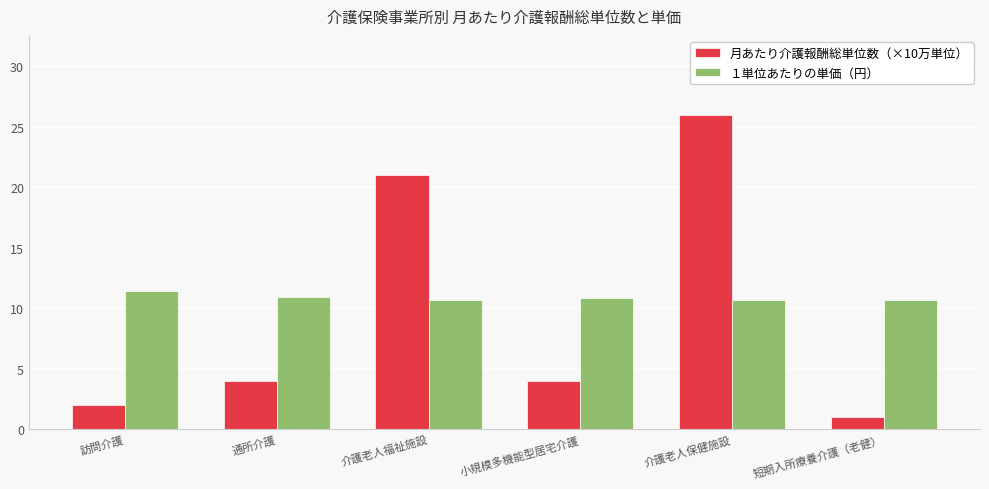

Is the value of １単位あたりの単価（円） at 通所介護 greater than the value of 月あたり介護報酬総単位数（×10万単位） at 短期入所療養介護（老健）?

Yes